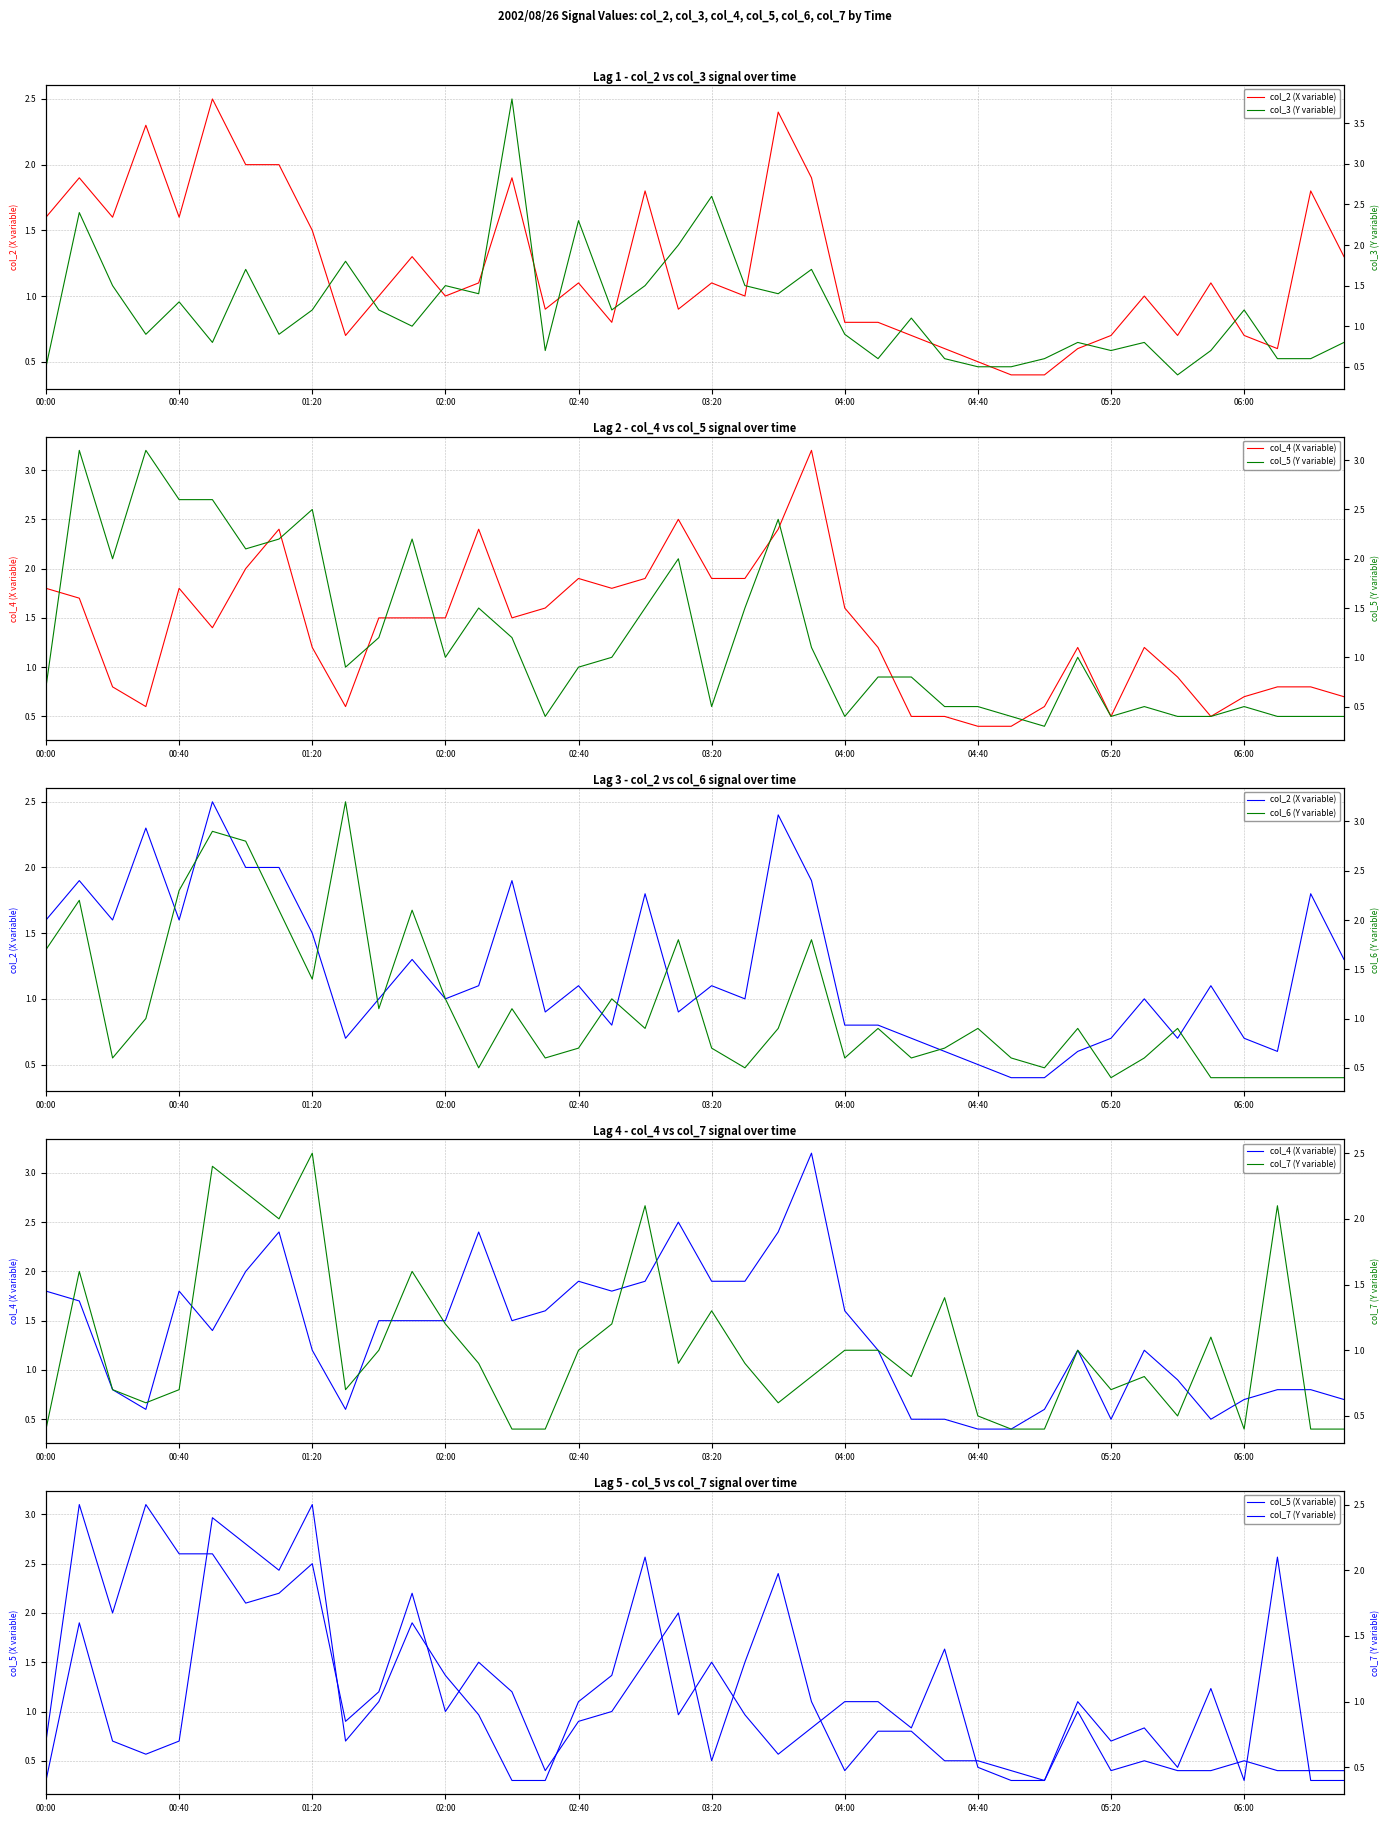

Between which two adjacent categories do col_5 and col_4 first intersect?

00:00 and 00:10